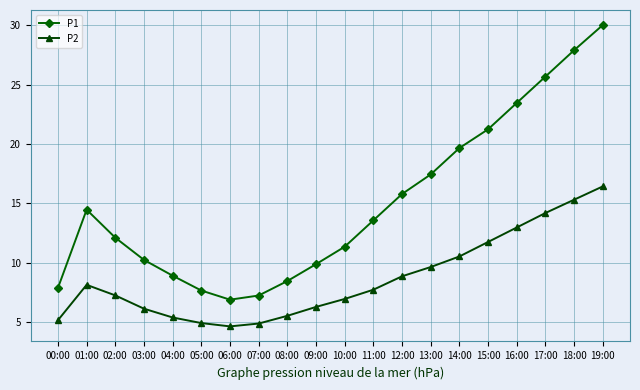

How many lines are shown in the chart?

2